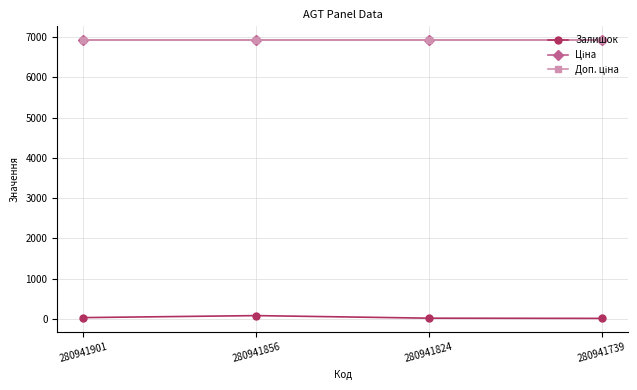

Does the chart have visible grid lines?

Yes